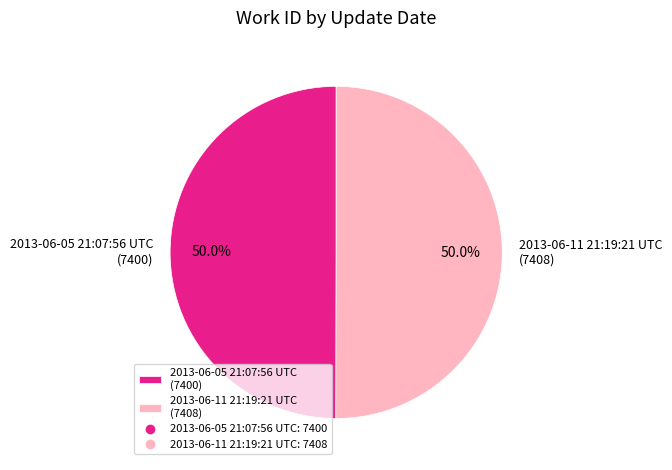

Is the sum of 2013-06-05 21:07:56 UTC (7400) and 2013-06-11 21:19:21 UTC (7408) greater than half?

Yes